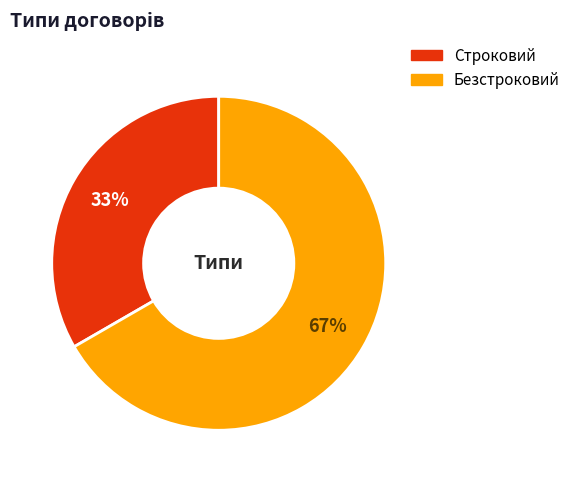

What percentage is the Строковий slice, to the nearest percent?

33%